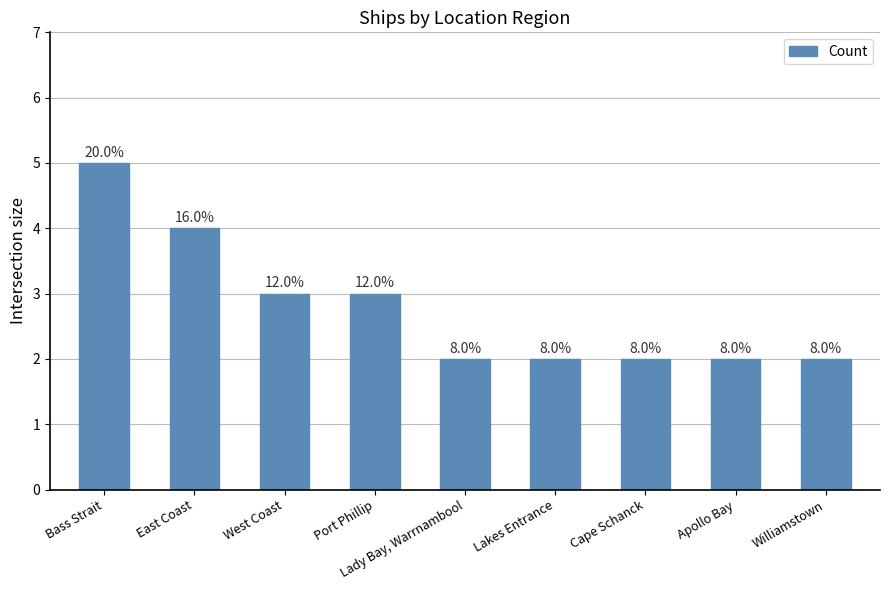

Reading left to right, extract all data points from this chart.

5	4	3	3	2	2	2	2	2